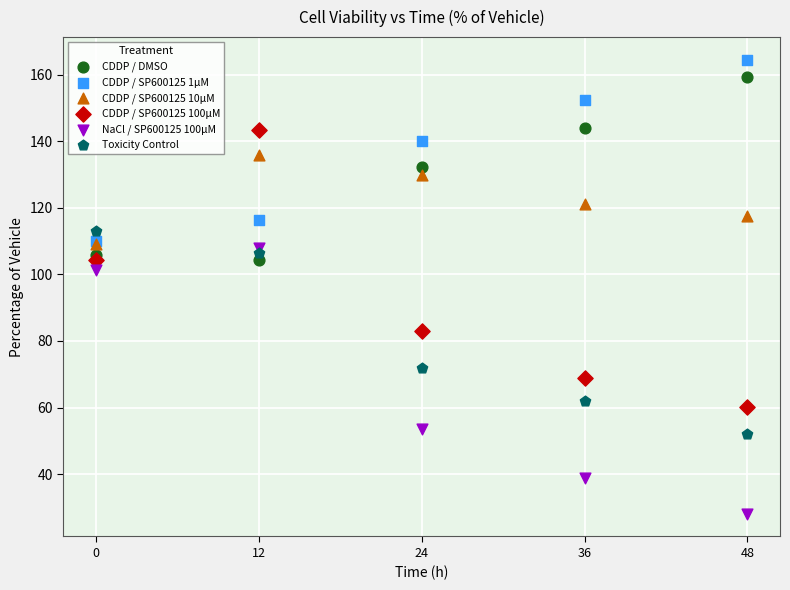

What are all the series names shown in the legend?

CDDP / DMSO, CDDP / SP600125 1µM, CDDP / SP600125 10µM, CDDP / SP600125 100µM, NaCl / SP600125 100µM, Toxicity Control